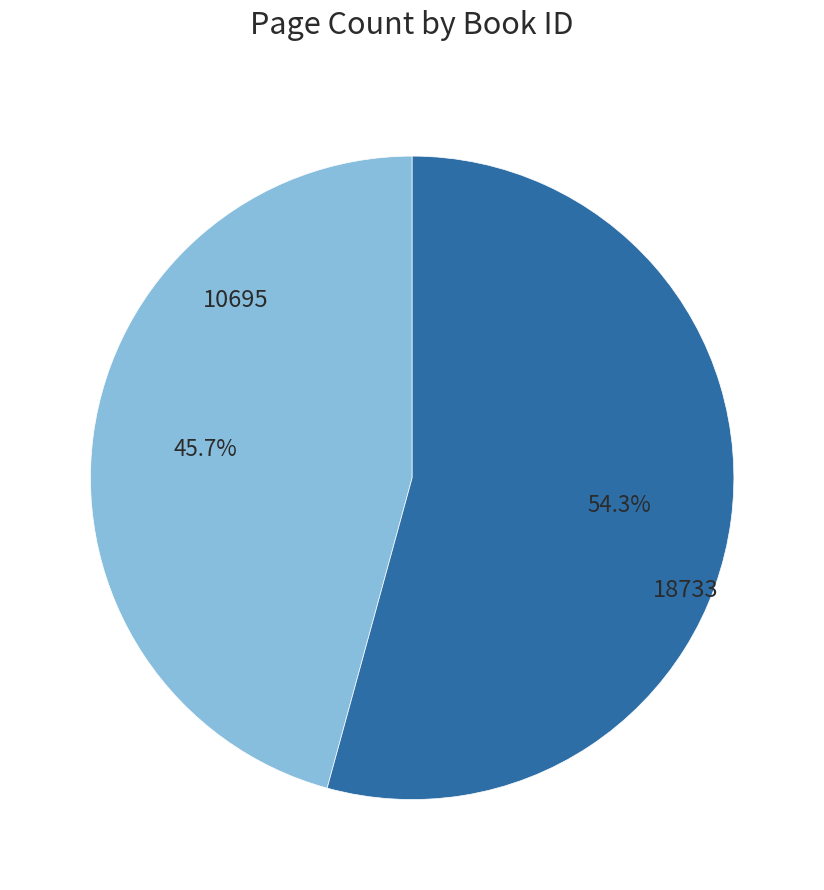

Is there any slice that represents more than half of the pie?

Yes